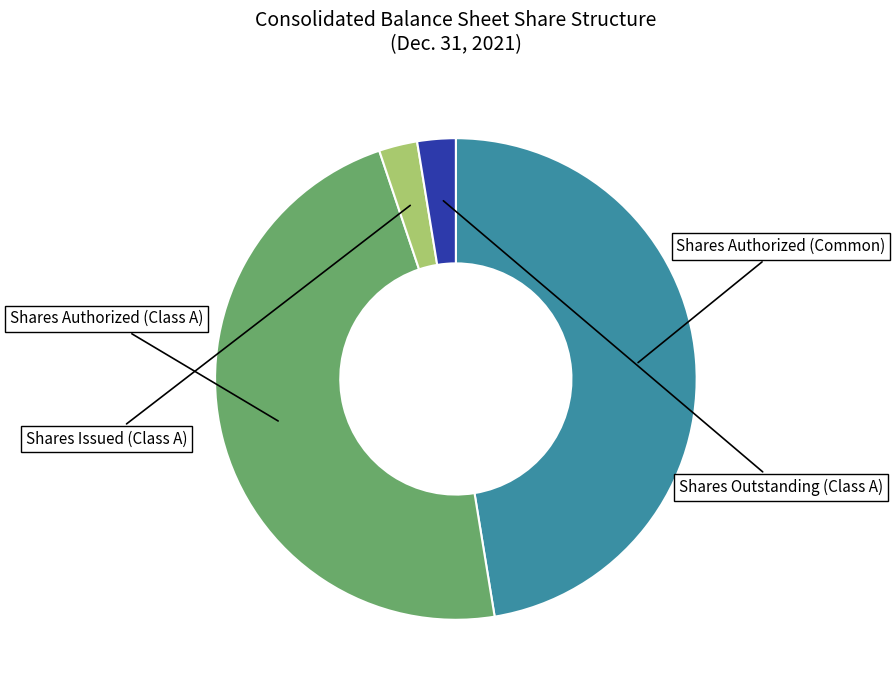

Does any single category account for the majority?

No